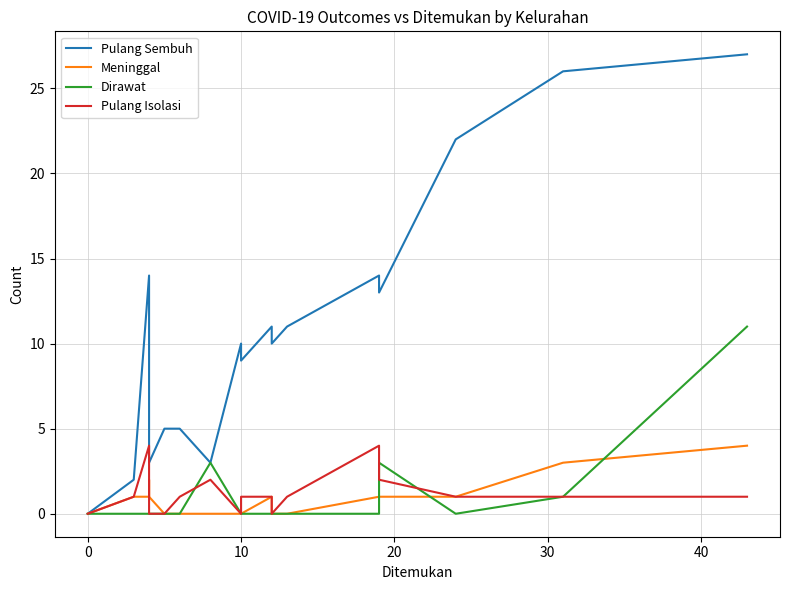

Is this an area chart (filled region under the line)?

No